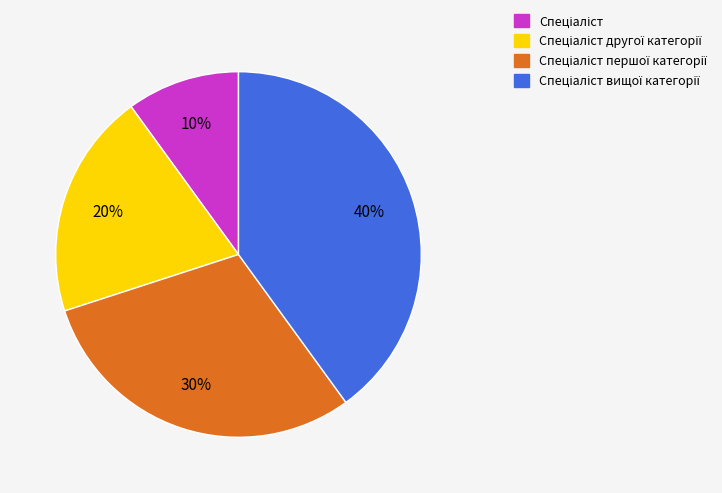

To the nearest percent, what is the difference between the largest and smallest slice percentages?

30%